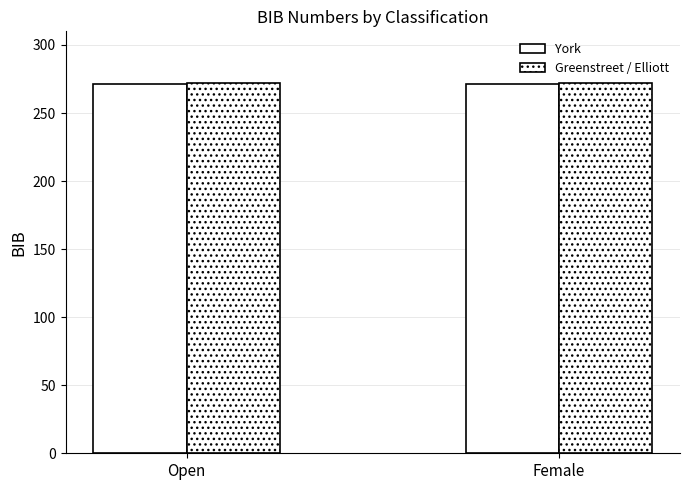

How many bars are there in total?

4